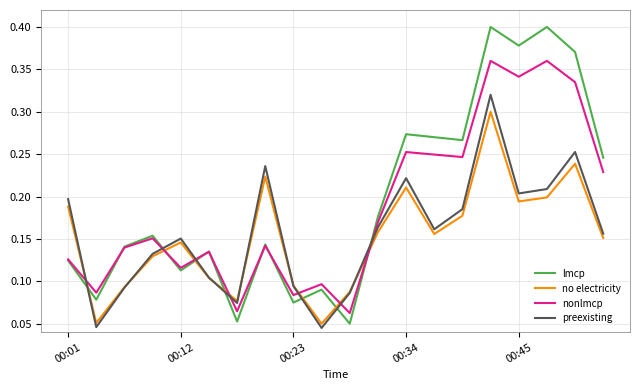

How many lines are shown in the chart?

4